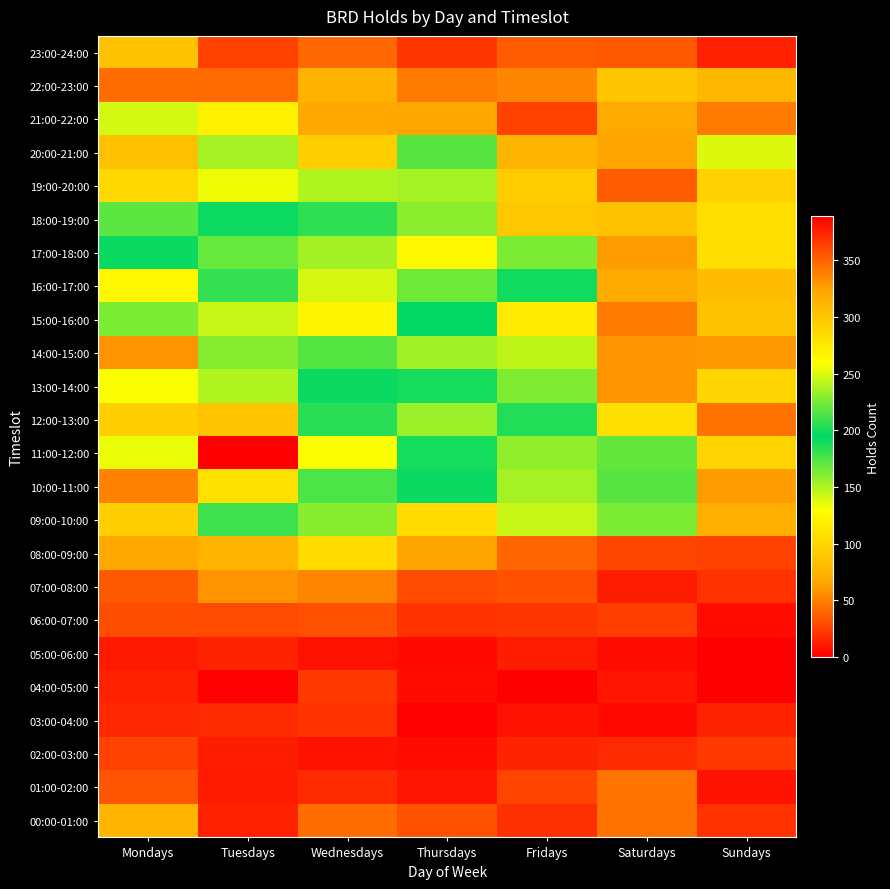

What is the spread (max minus min) of values at Sundays?

139